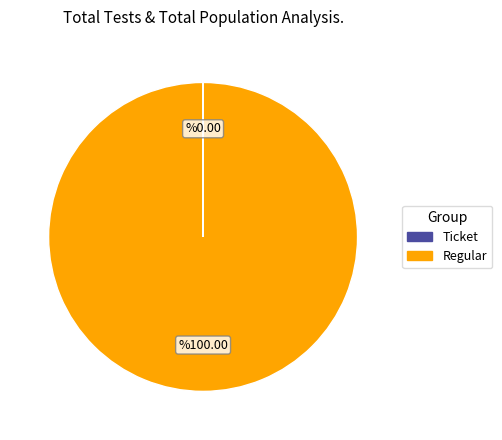

Does any single category account for the majority?

Yes